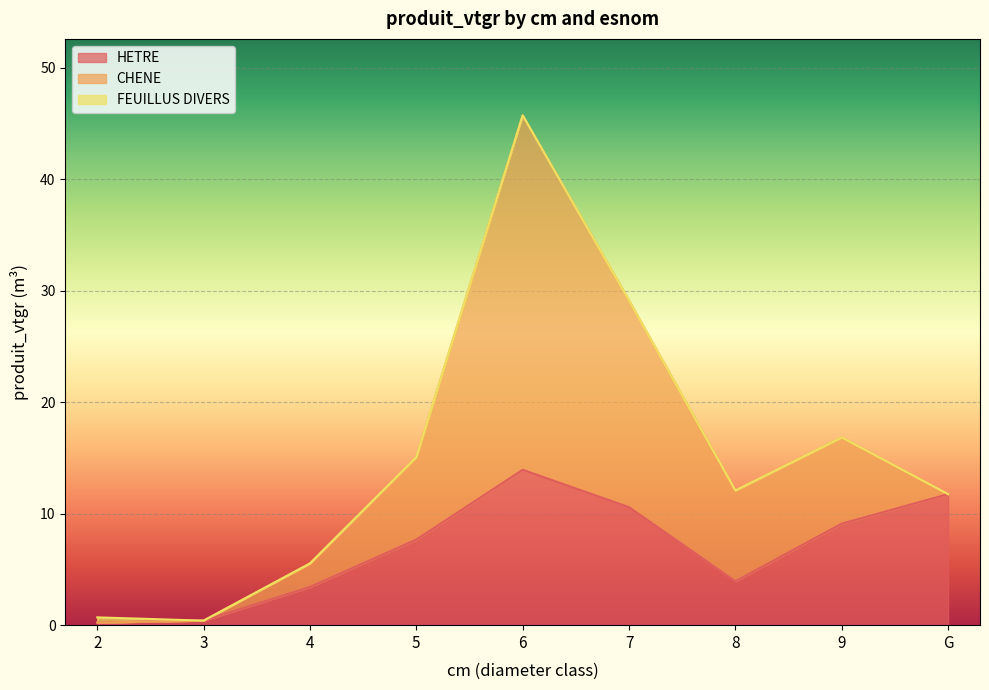

The value of HETRE at 3 is 0.3. True or false?

False